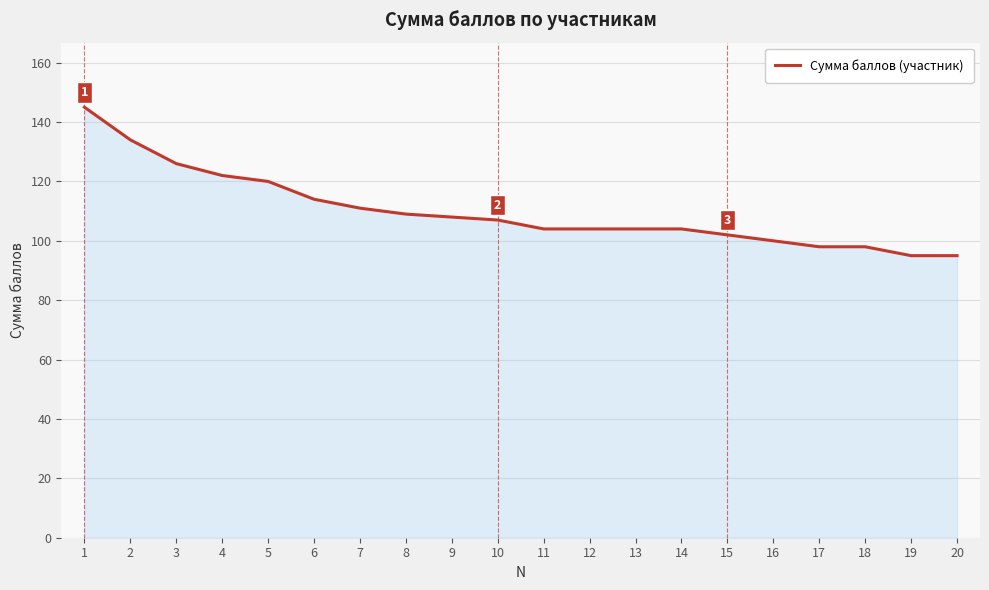

Reading right to left, what are all the values shown in this chart?

20=95	19=95	18=98	17=98	16=100	15=102	14=104	13=104	12=104	11=104	10=107	9=108	8=109	7=111	6=114	5=120	4=122	3=126	2=134	1=145